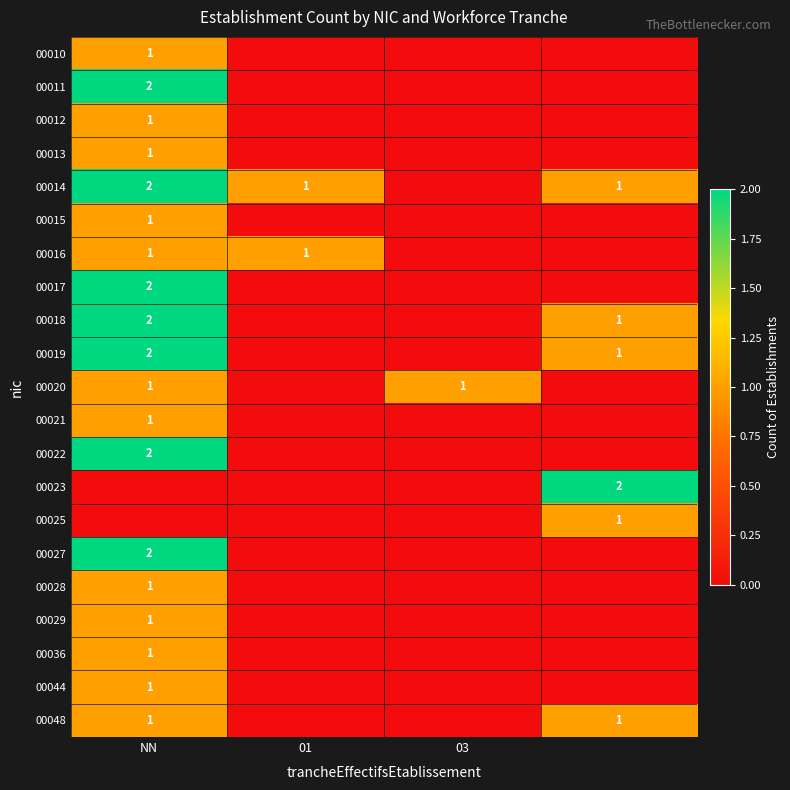

The value of 00022 at NN is 2. True or false?

True